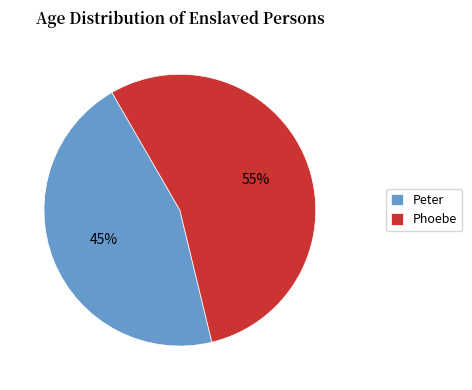

To the nearest percent, what is the average slice percentage?

50%